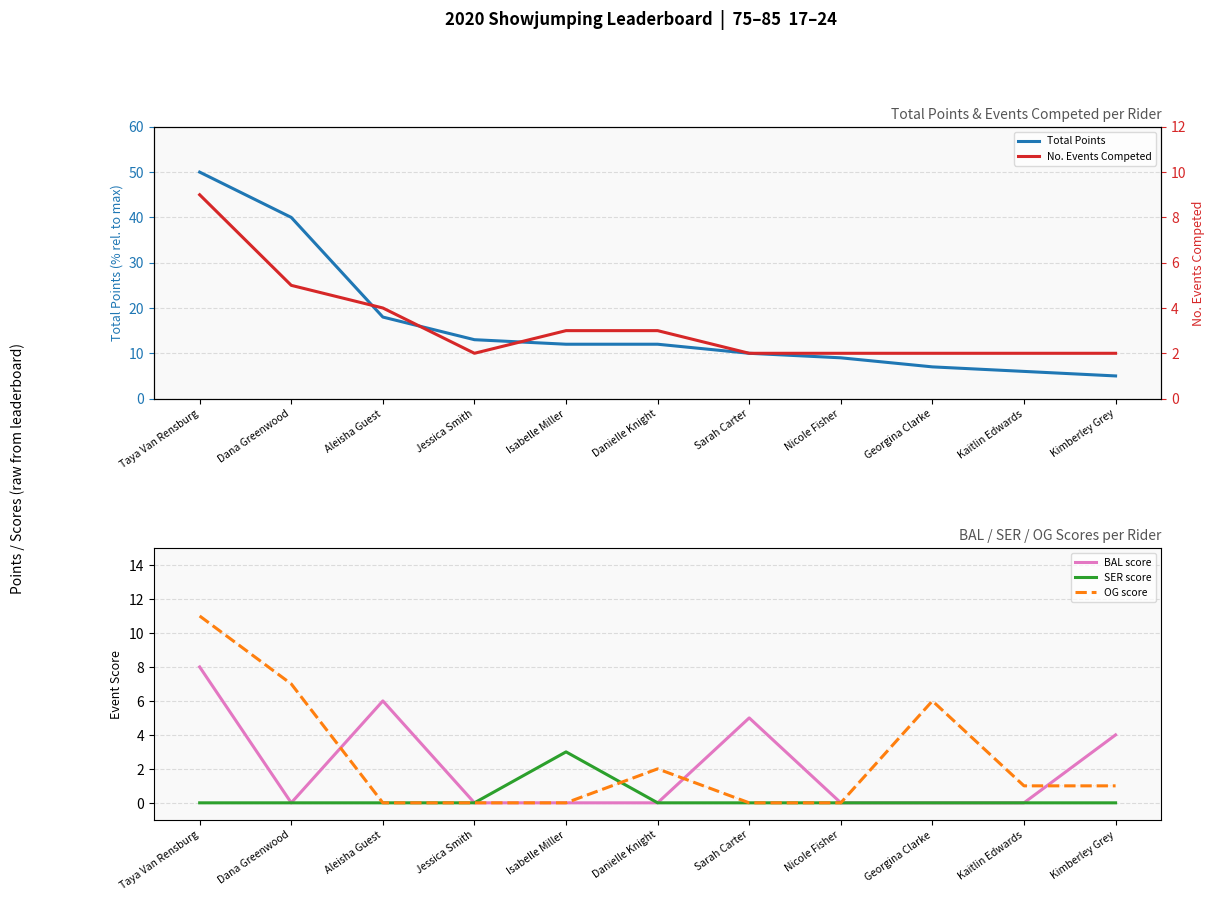

What are all the series names shown in the legend?

Total Points, BAL score, SER score, OG score, No. Events Competed